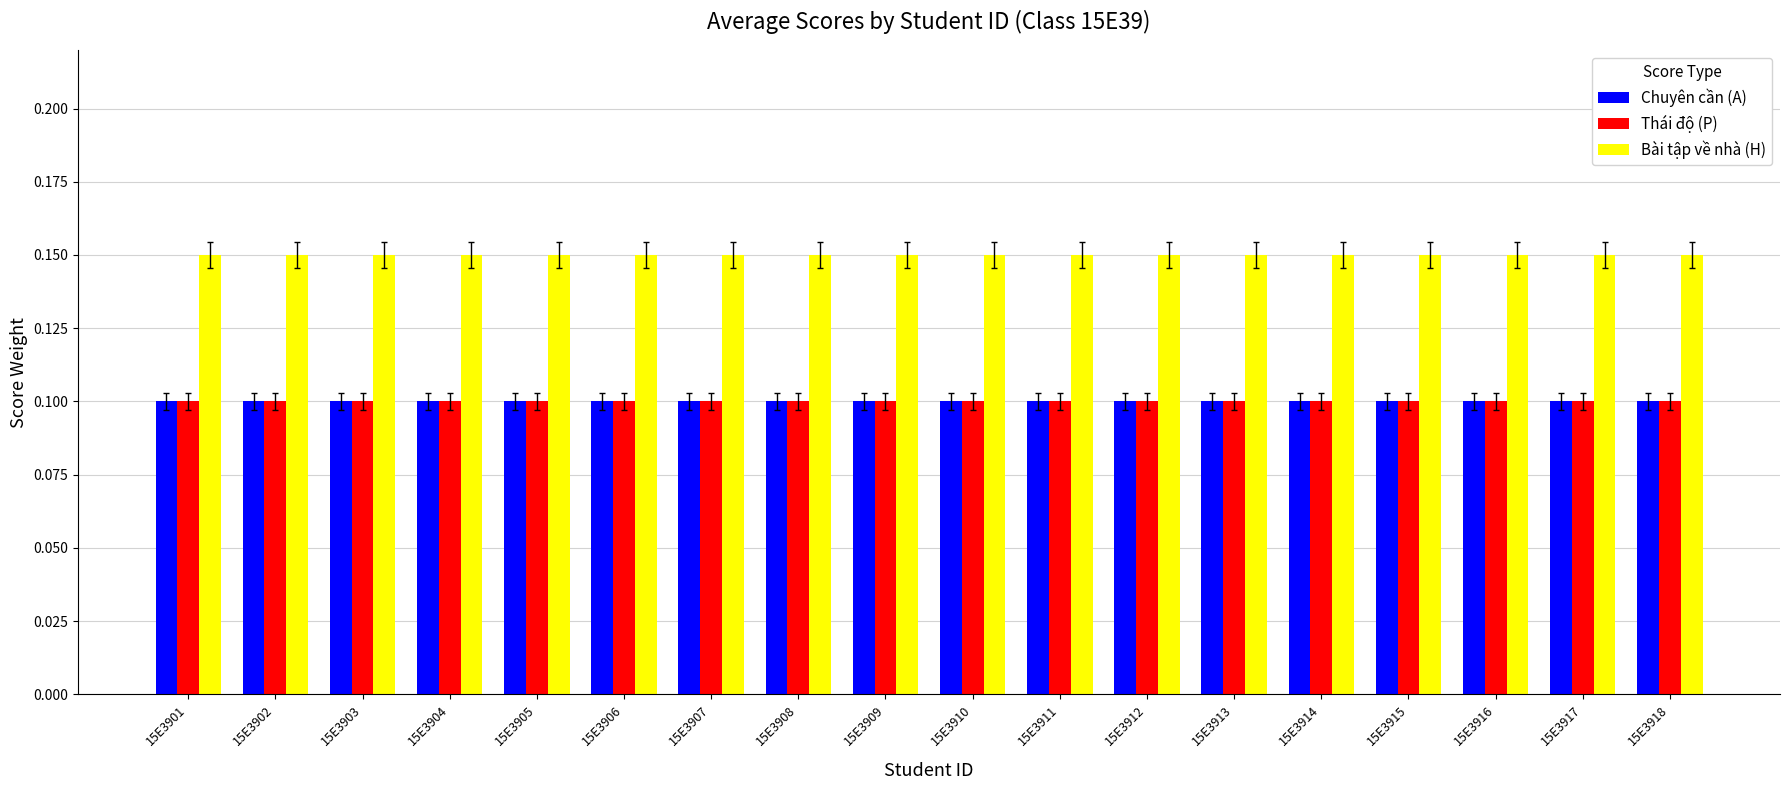

The value of Chuyên cần (A) at 15E3907 is 0.1. True or false?

True